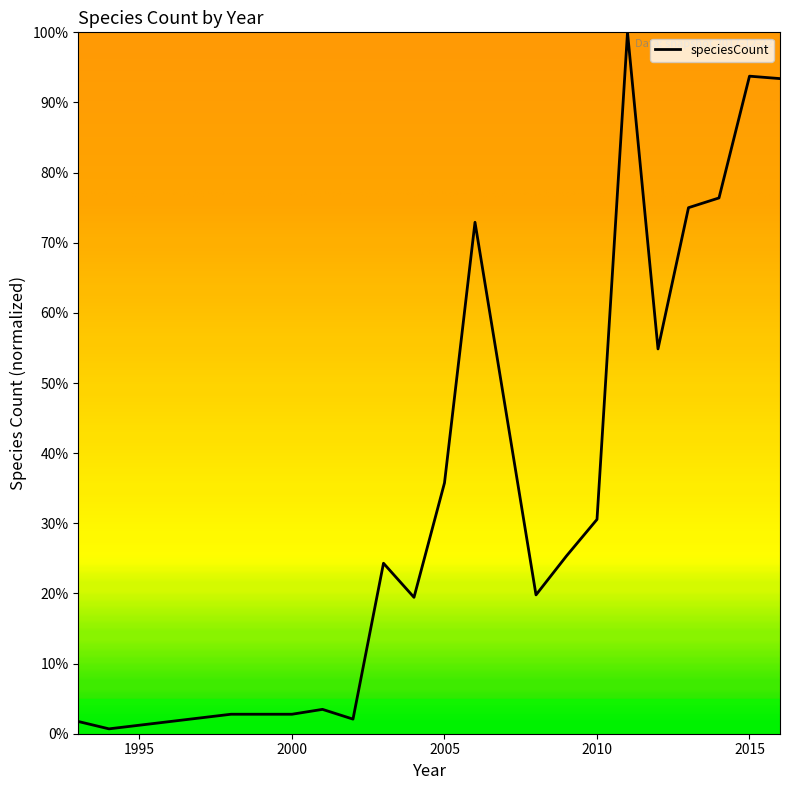

What is the maximum value shown in the chart?

100.0